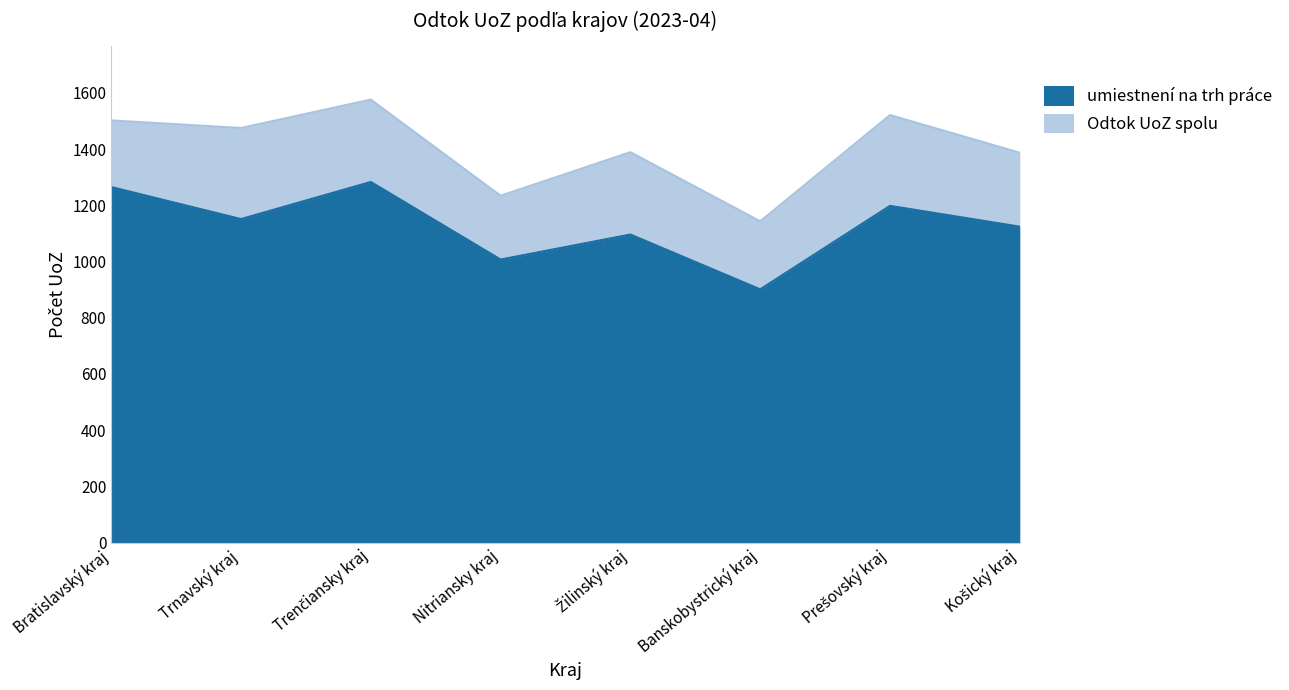

True or false: umiestnení na trh práce and Odtok UoZ spolu intersect in this chart.

False